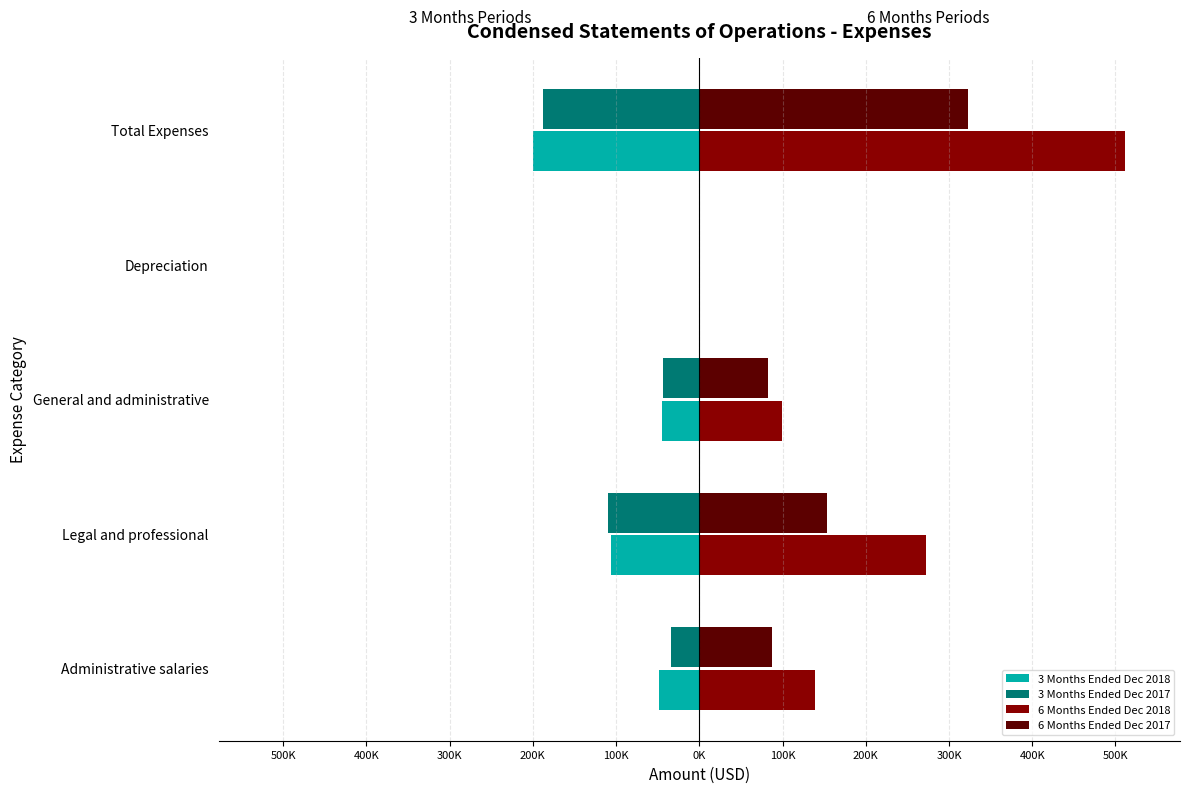

Reading left to right, what are all the values shown in this chart?

3 Months Ended Dec 2018: -48762	-106056	-44482	-112	-199412
3 Months Ended Dec 2017: -34156	-109563	-43551	-112	-187382
6 Months Ended Dec 2018: 138762	272947	99928	225	511862
6 Months Ended Dec 2017: 86824	153789	82079	225	322917